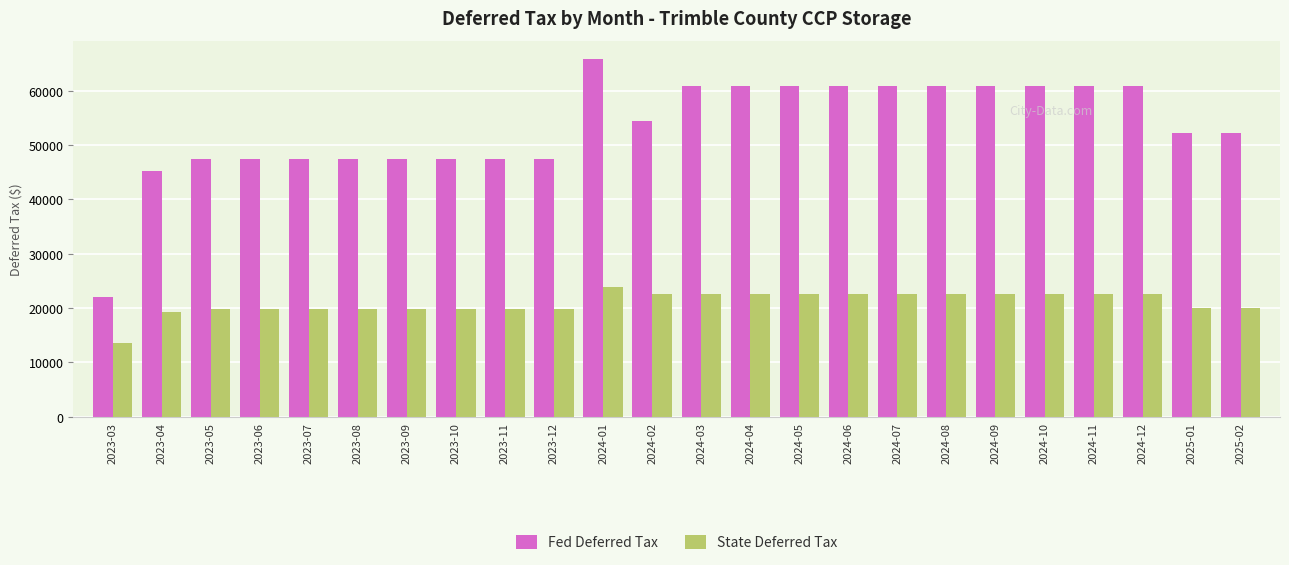

Count the number of categories in the chart.

24